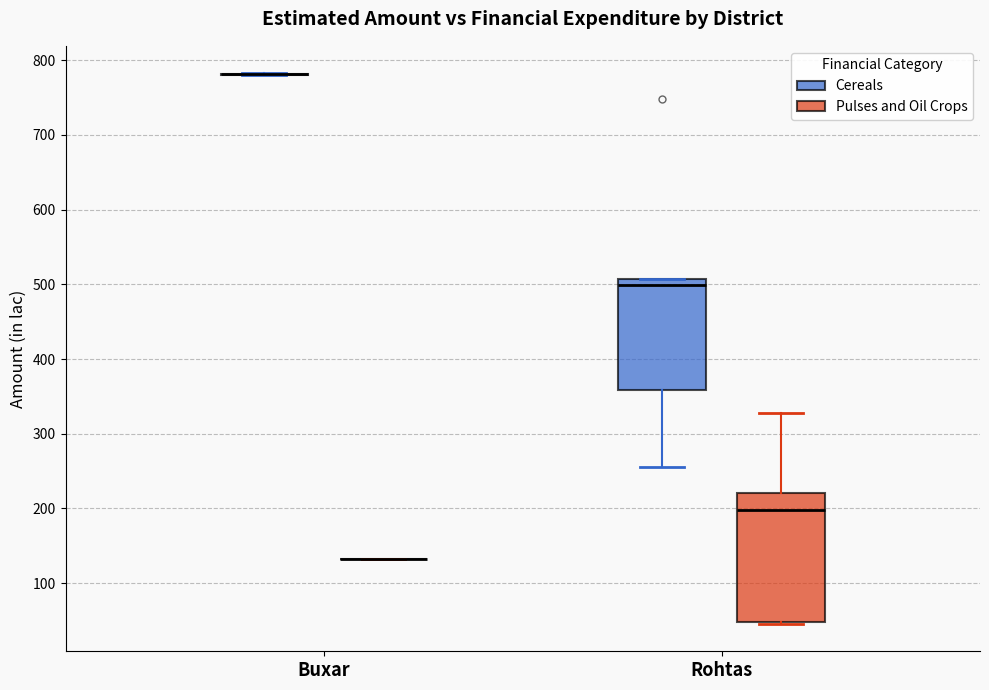

Which box is the tallest, from its lower edge to its upper edge?

Rohtas (Pulses and Oil Crops)